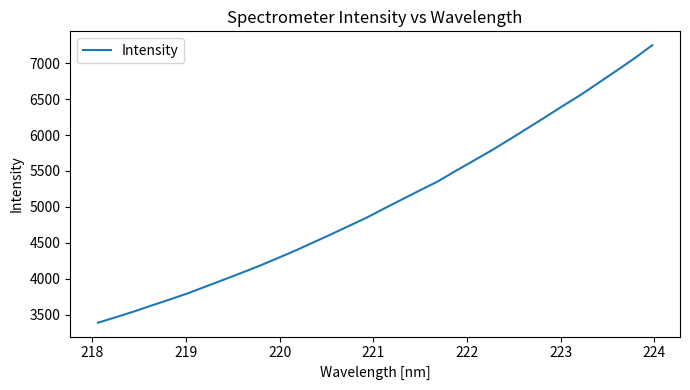

What is the minimum value shown in the chart?

3387.2